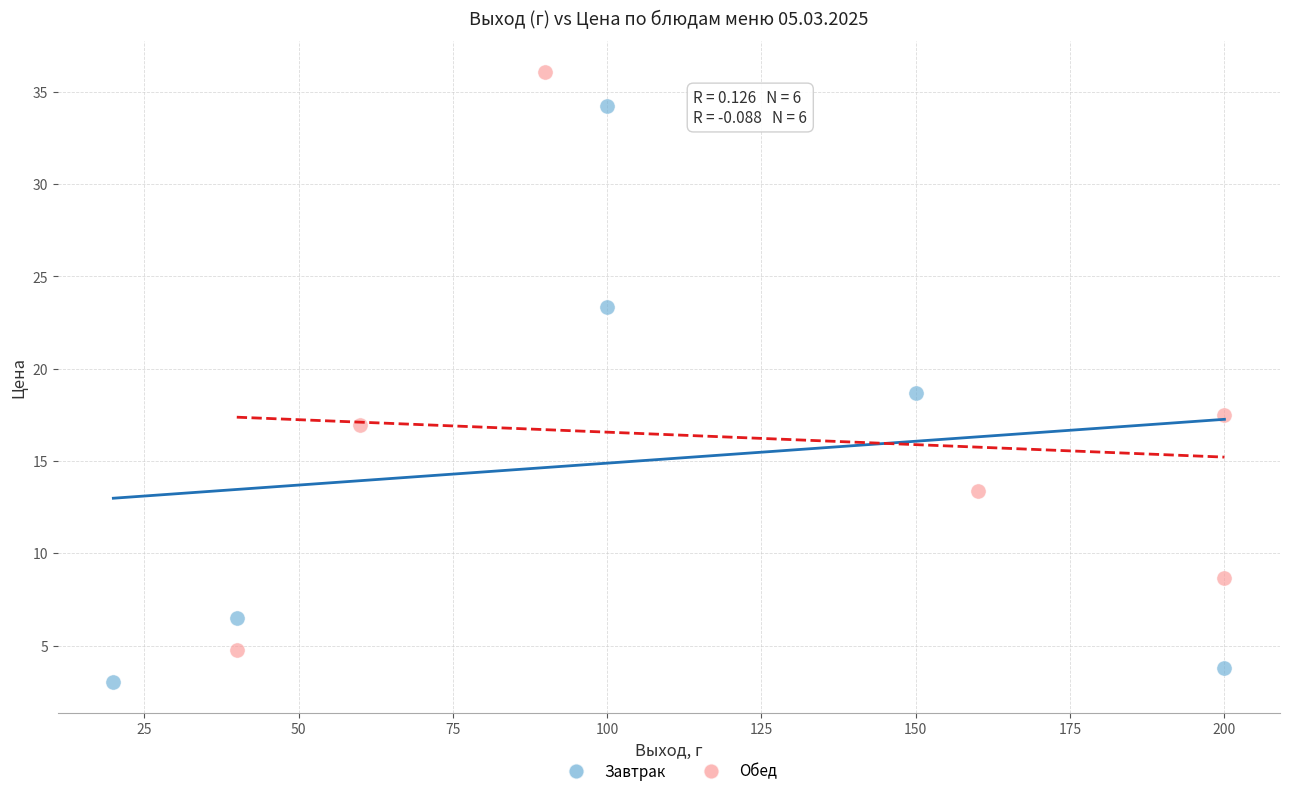

Which series contains the lowest Y value?

Завтрак